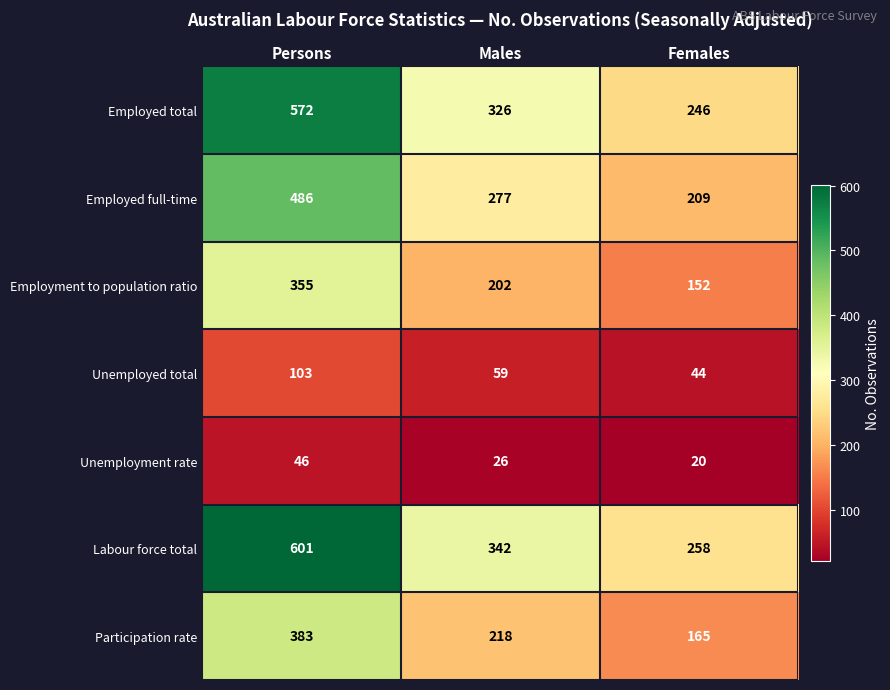

What is the sum of the Employed full-time values at Females and Persons?

695